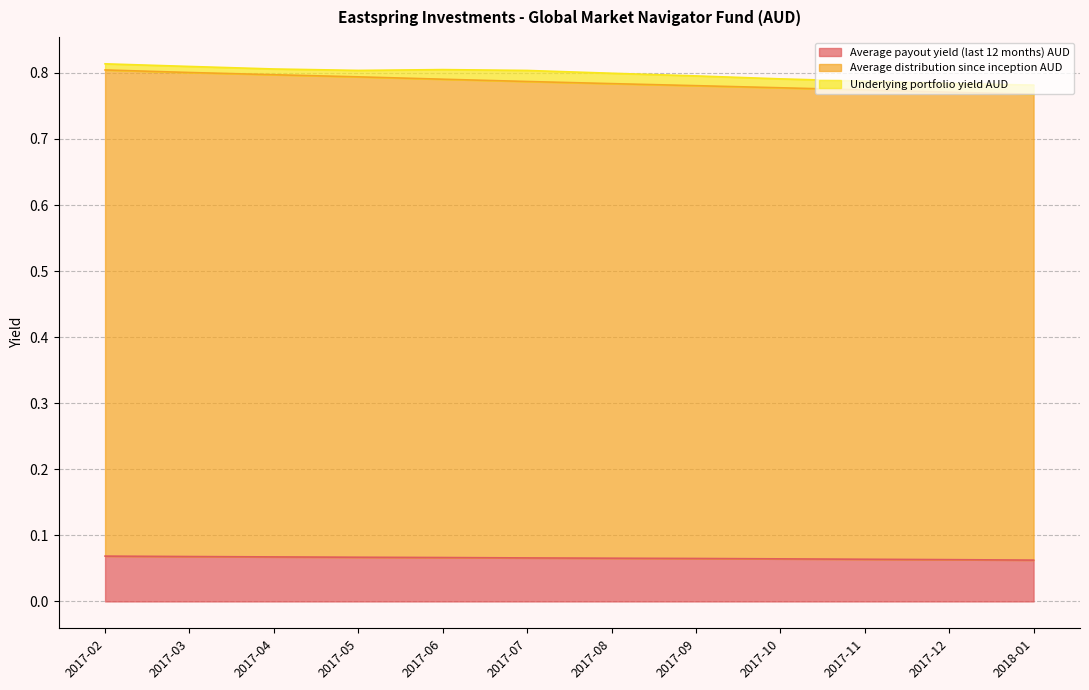

True or false: Average distribution since inception AUD and Average payout yield (last 12 months) AUD cross at least once.

False